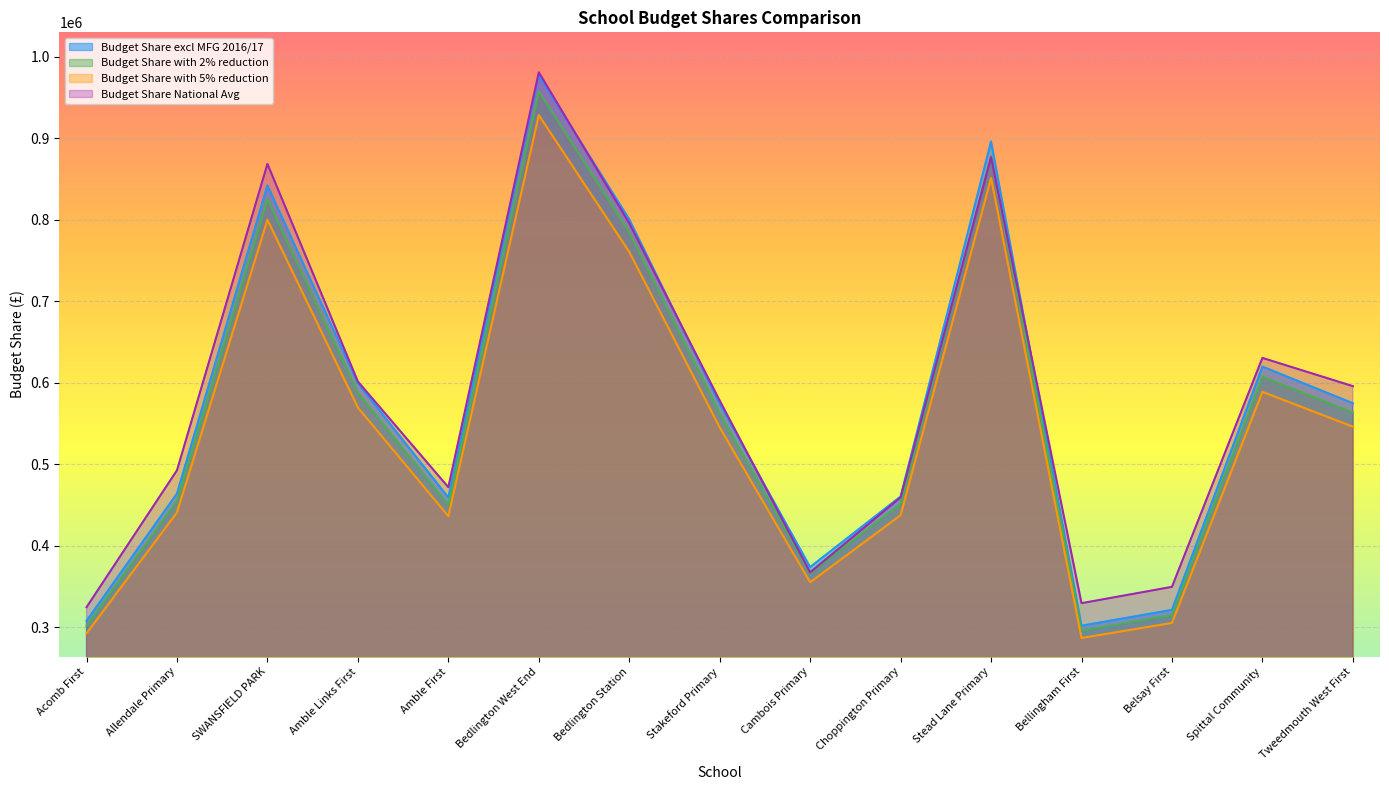

The value of Budget Share with 5% reduction at SWANSFIELD PARK is 411042.8. True or false?

False